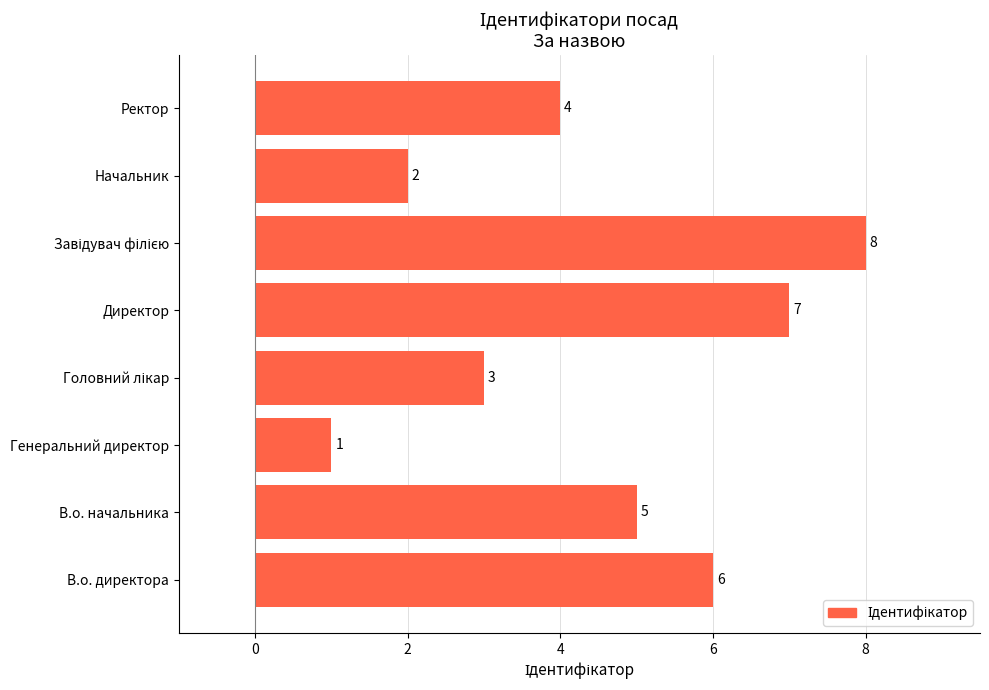

Where is the data nearest to the value 4?

Ректор